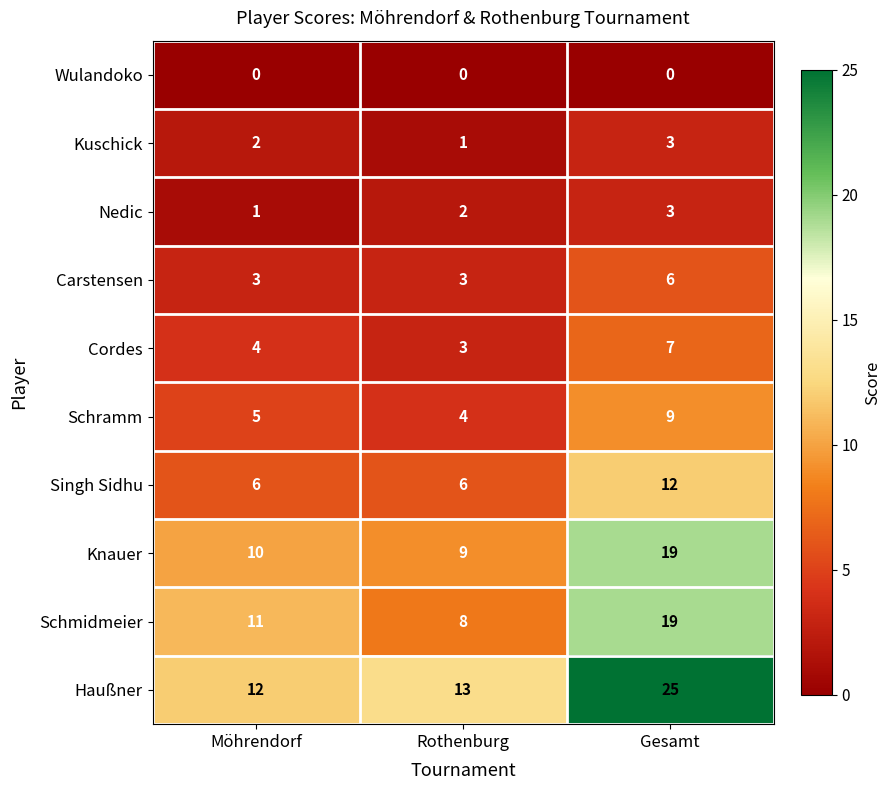

What is the average value of the Singh Sidhu series?

8